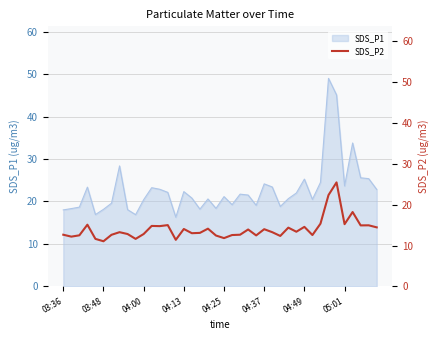

The chart shows a value of 9.3 at 29. True or false?

False